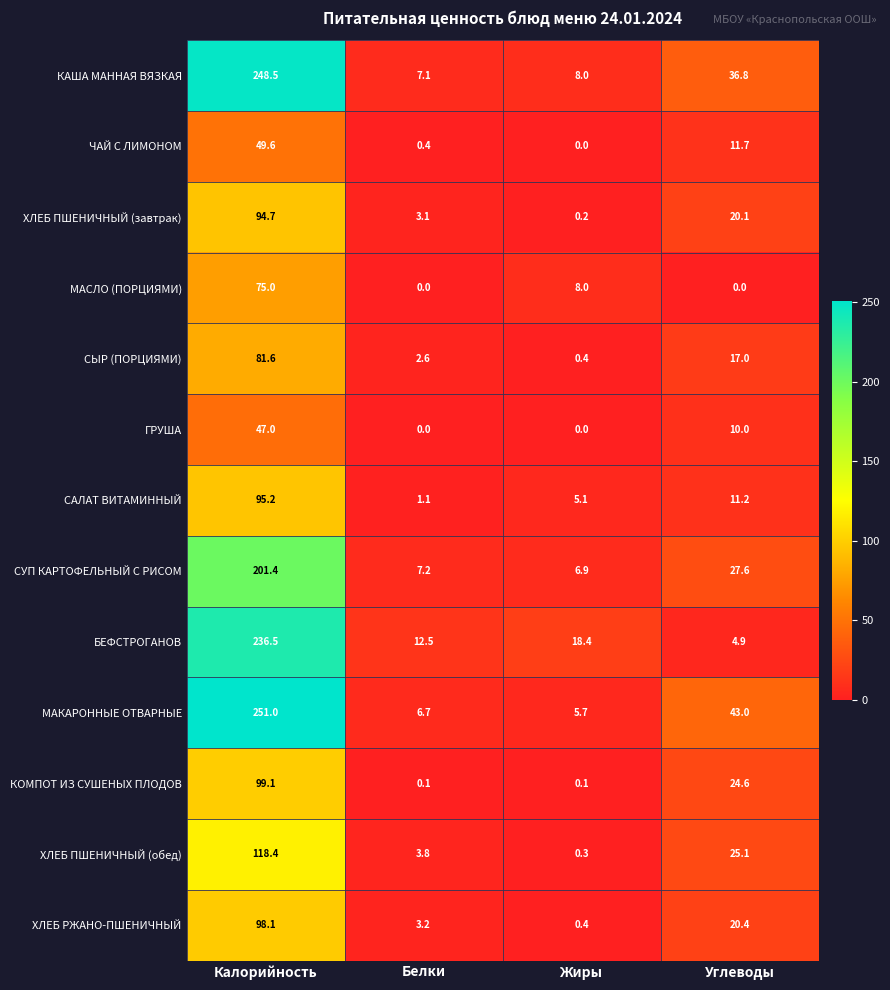

Which category has the highest value in the КОМПОТ ИЗ СУШЕНЫХ ПЛОДОВ series?

Калорийность